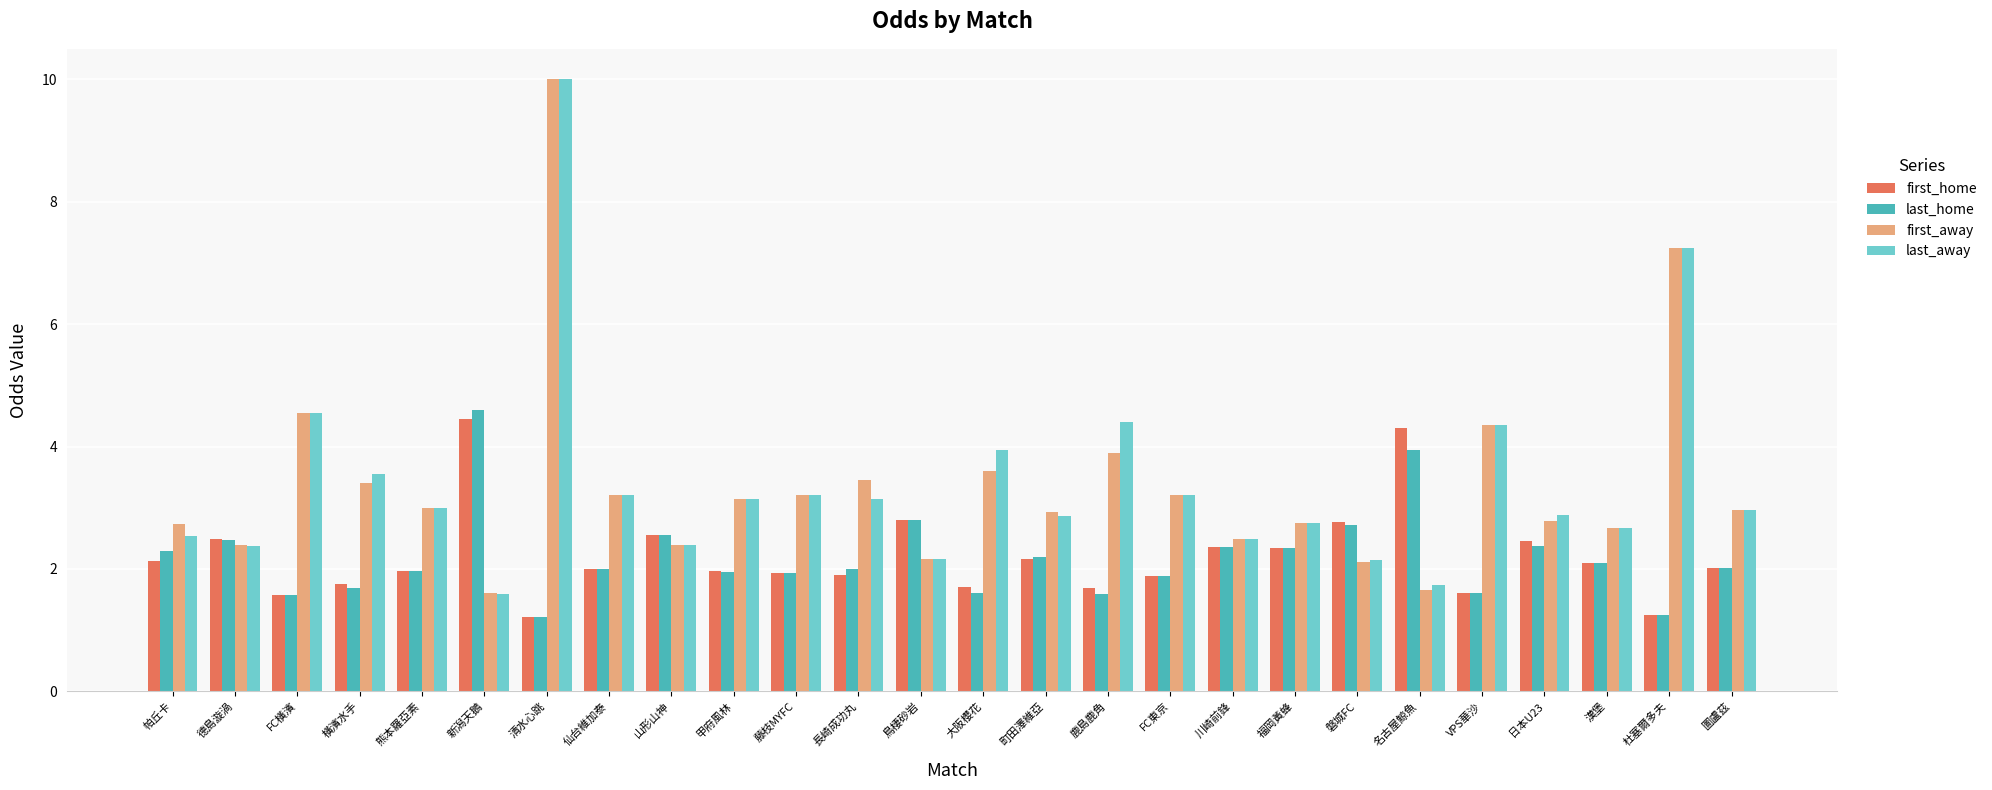

The value of last_home at 新潟天鵝 is 6.9. True or false?

False